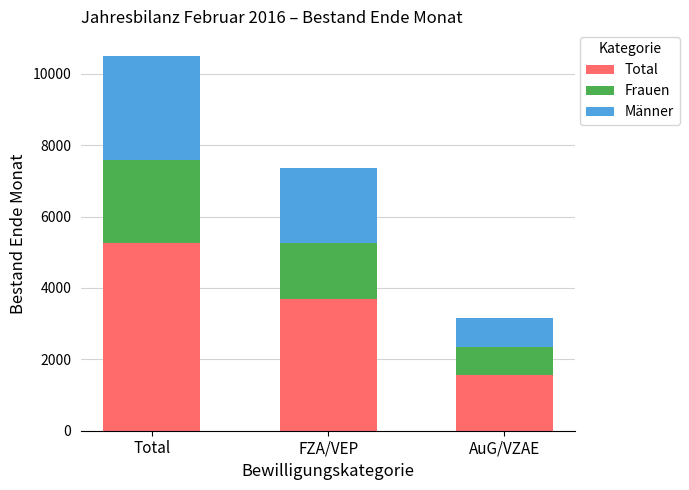

What is the total value across all series at Total?

10512